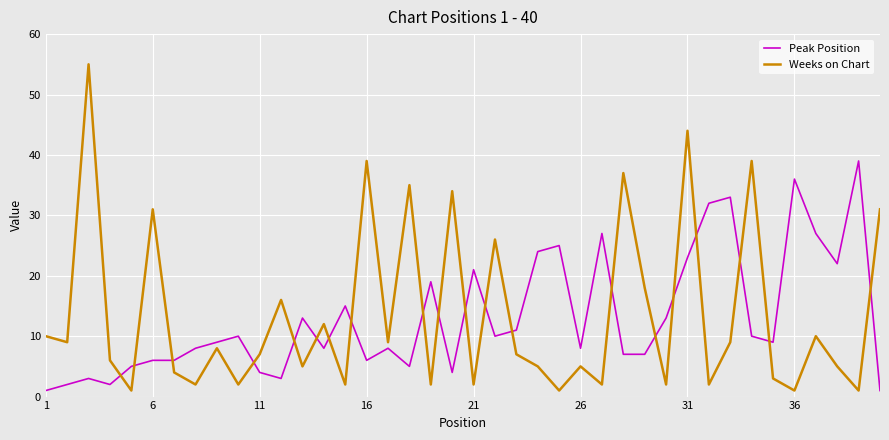

What is the maximum value shown in the chart?

55